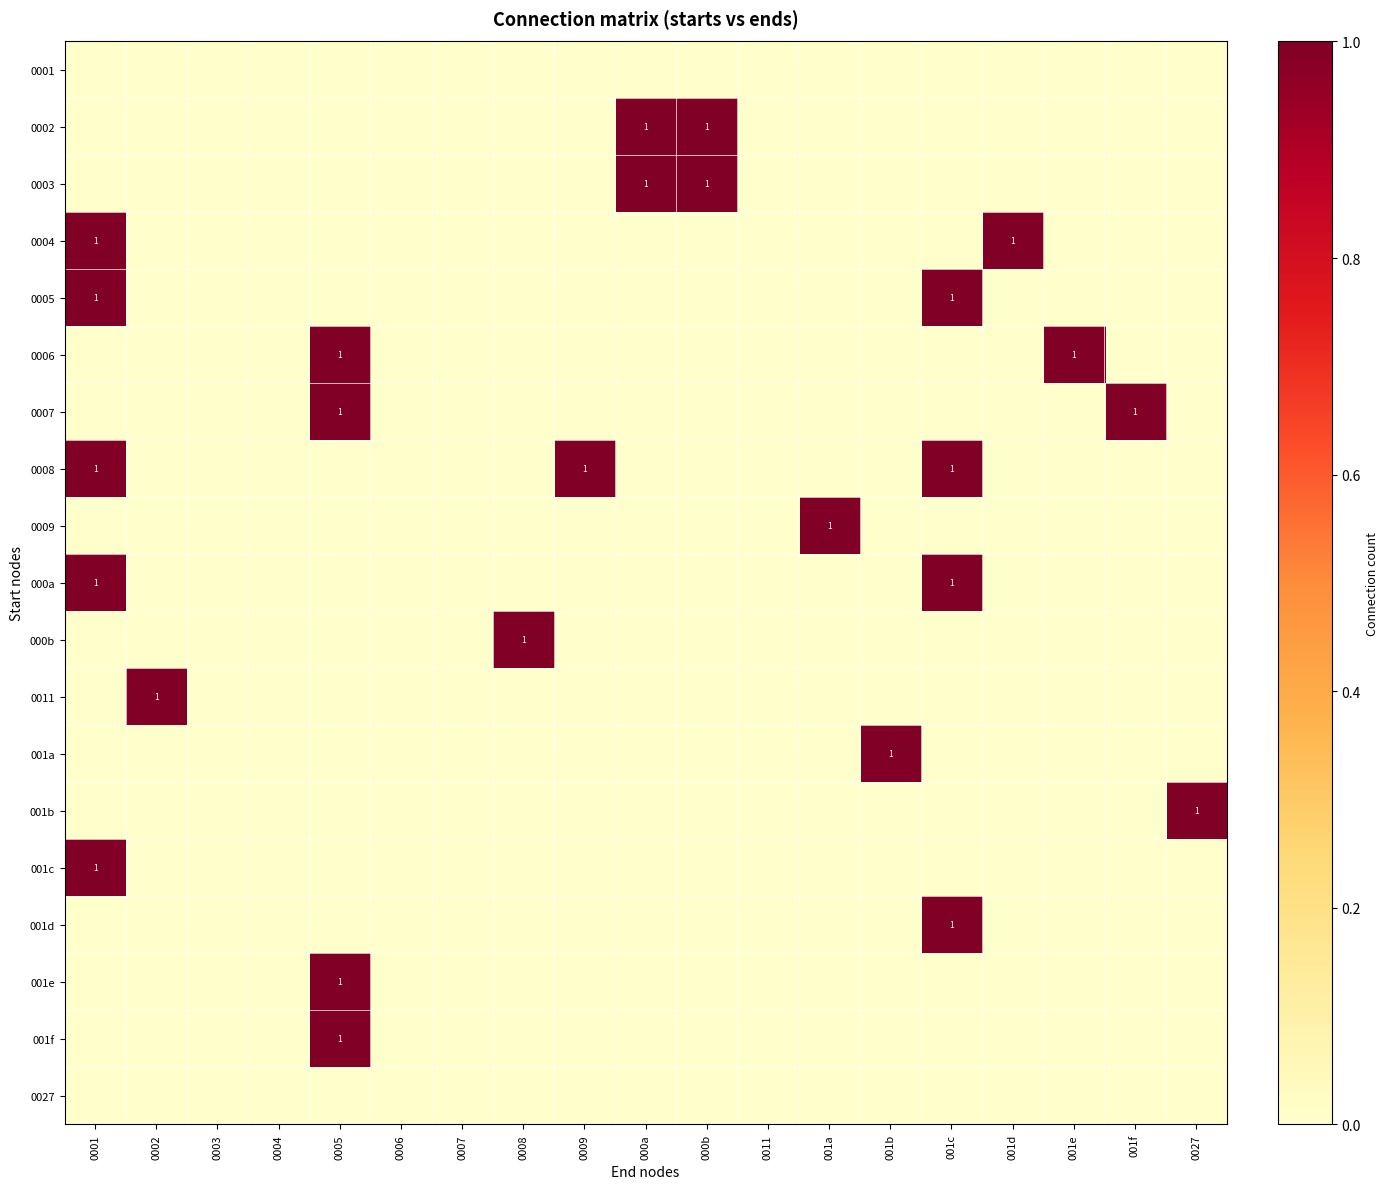

At how many categories does at least one series exceed 0?

14